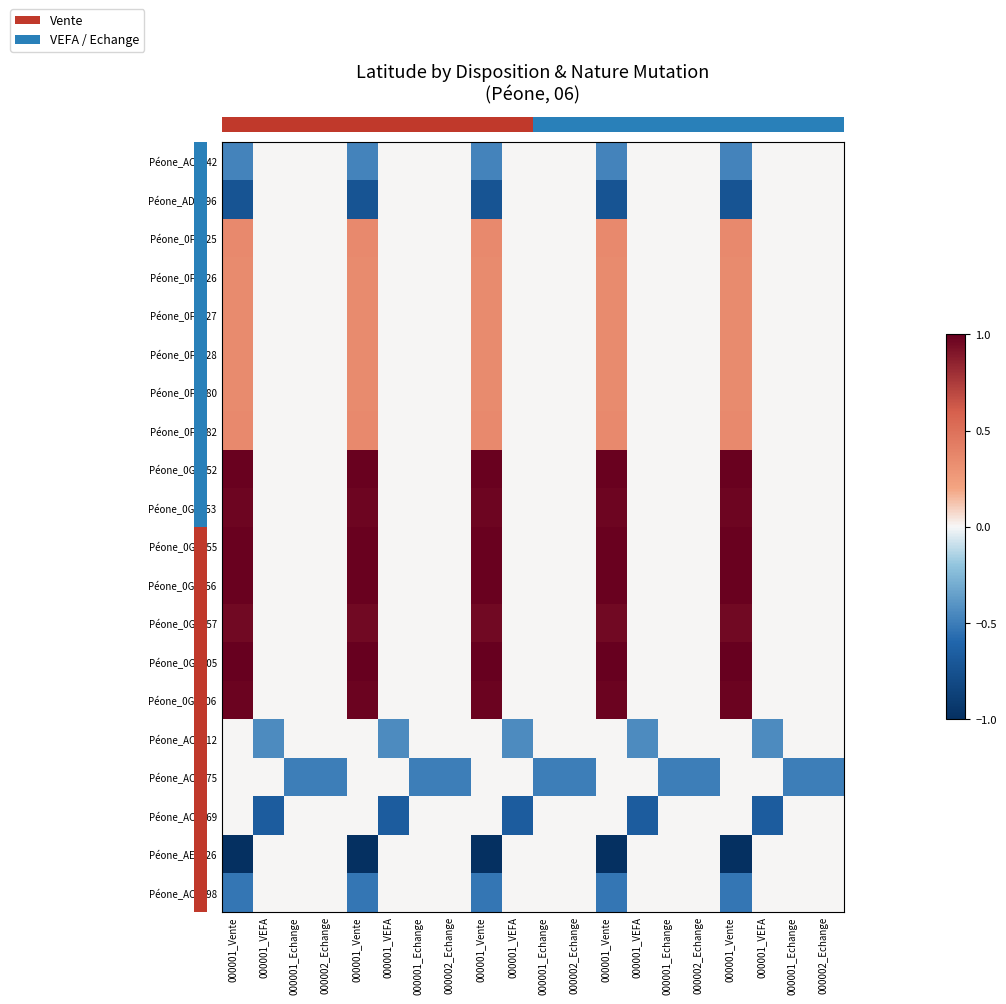

At which category is the sum across all series the highest?

000001_Vente